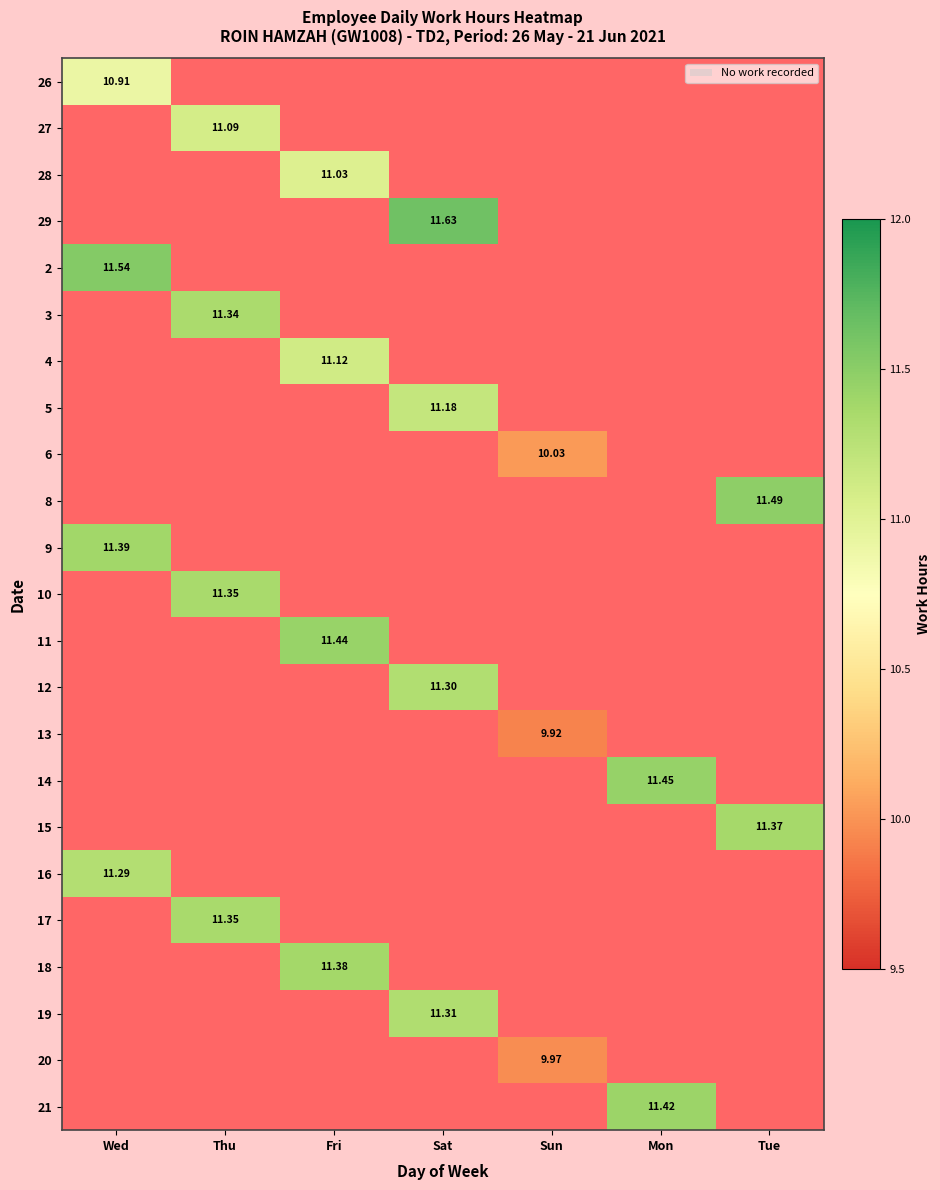

At how many categories does at least one series exceed 10?

7